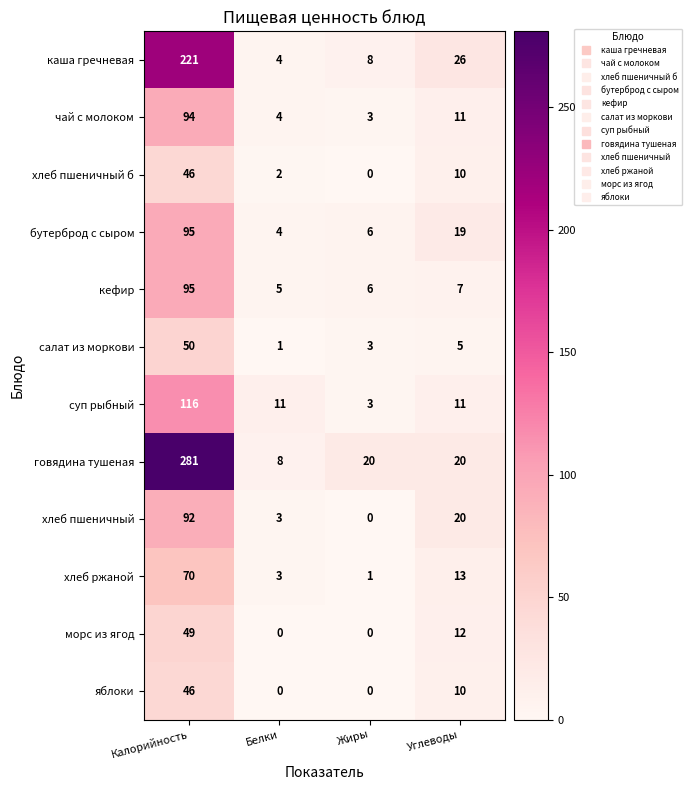

At which label does говядина тушеная reach its minimum?

Белки